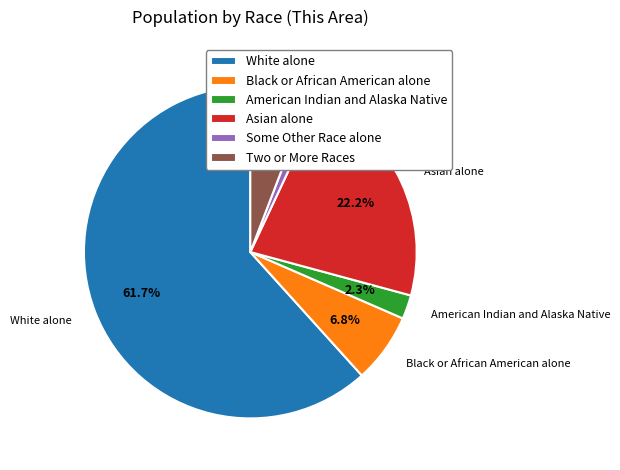

To the nearest percent, what portion does American Indian and Alaska Native represent?

2%